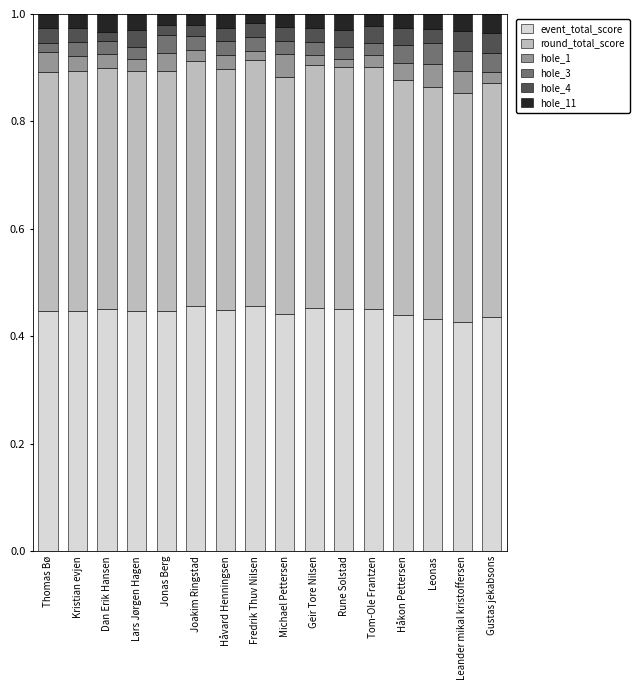

Count the event_total_score values in the range 0 to 1.

16